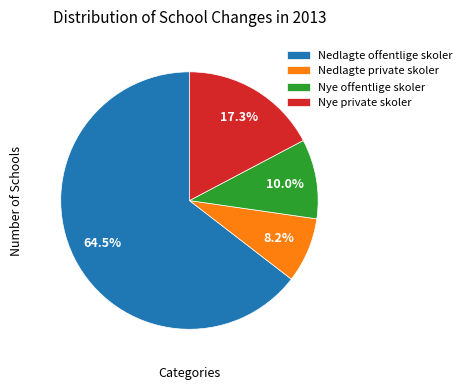

To the nearest percent, what is the average slice percentage?

25%